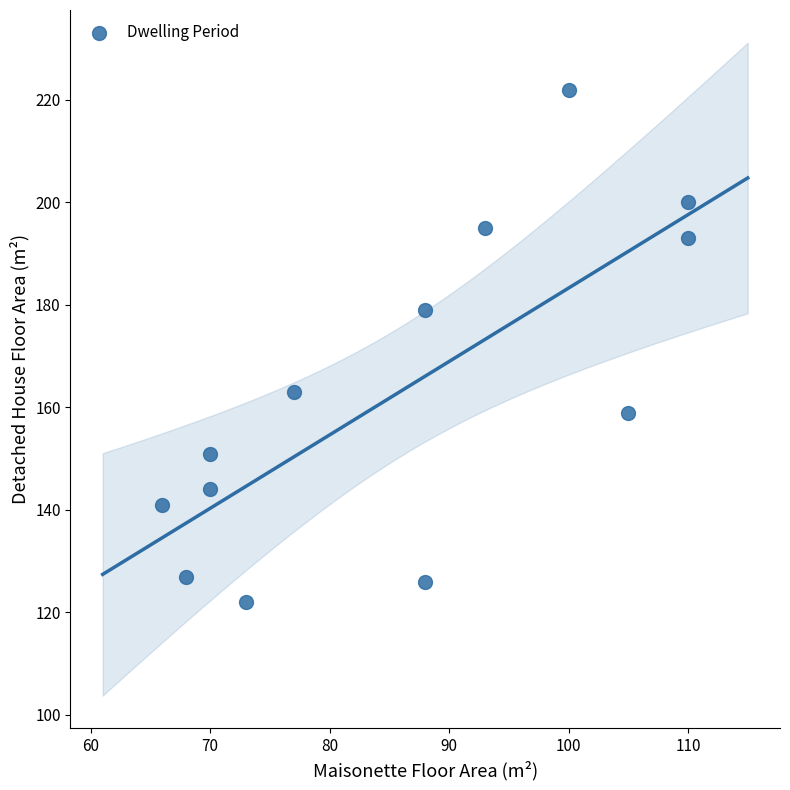

What is the range of X values (max minus min)?

44